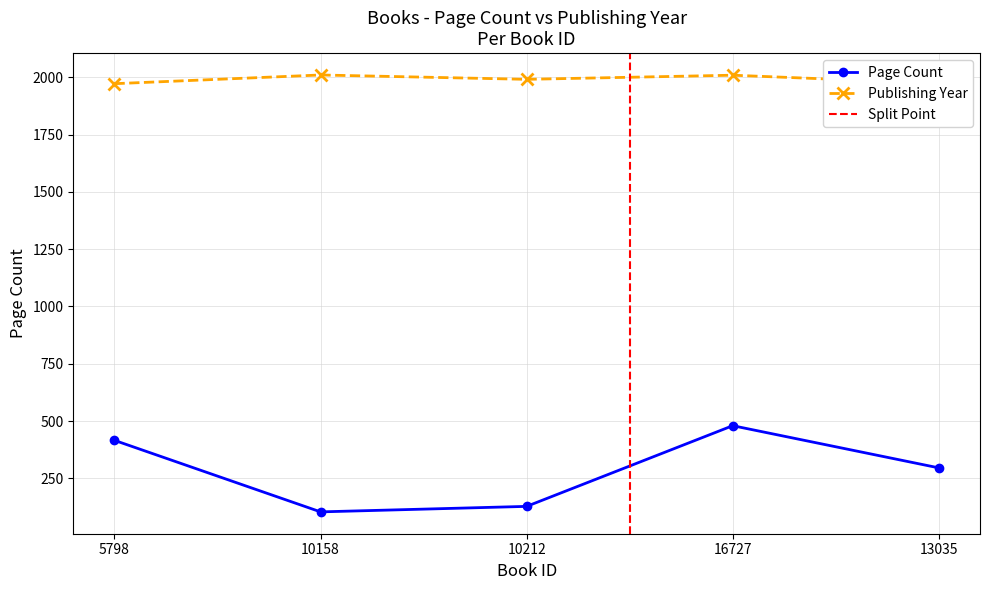

Rank the categories by publishingYear value from highest to lowest.

10158, 16727, 10212, 13035, 5798